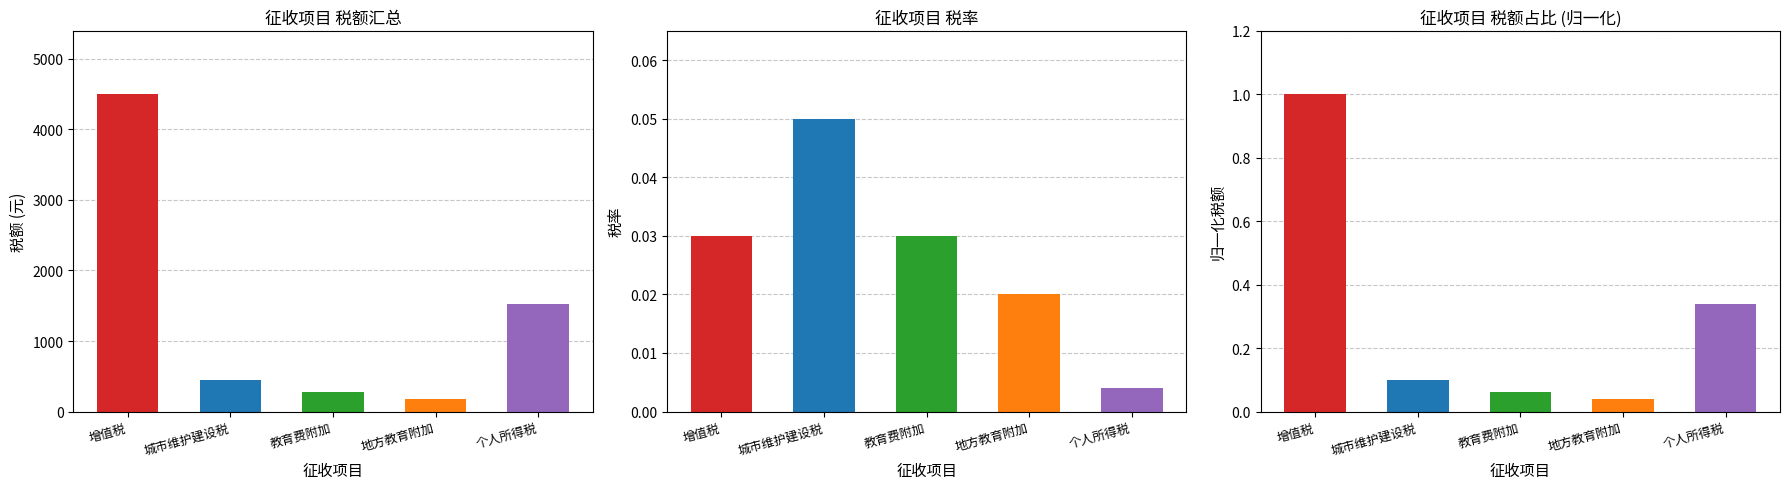

What is the difference between the second highest and second lowest values?

1260